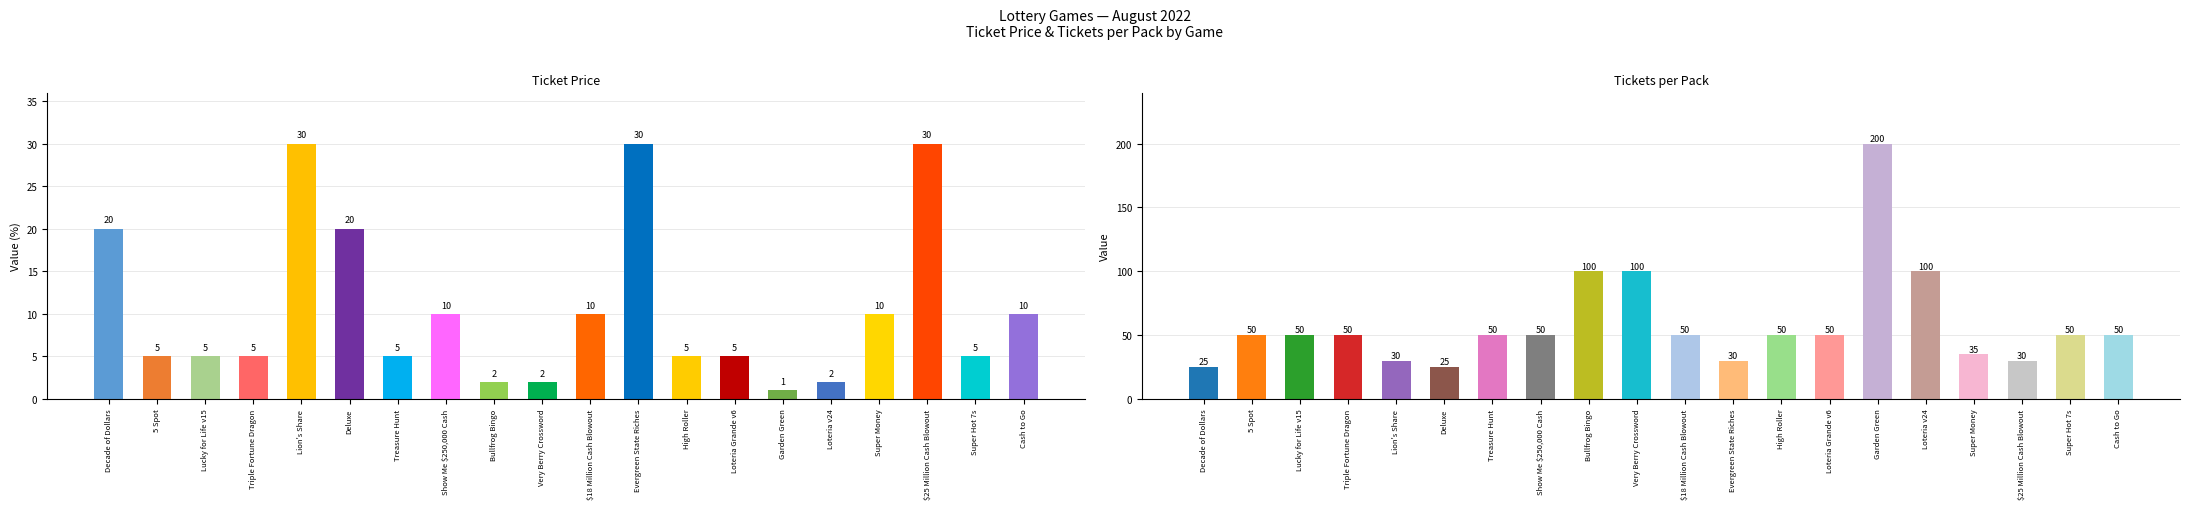

Reading left to right, transcribe all the data shown in this chart.

Ticket Price: 20	5	5	5	30	20	5	10	2	2	10	30	5	5	1	2	10	30	5	10
Tickets per Pack: 25	50	50	50	30	25	50	50	100	100	50	30	50	50	200	100	35	30	50	50